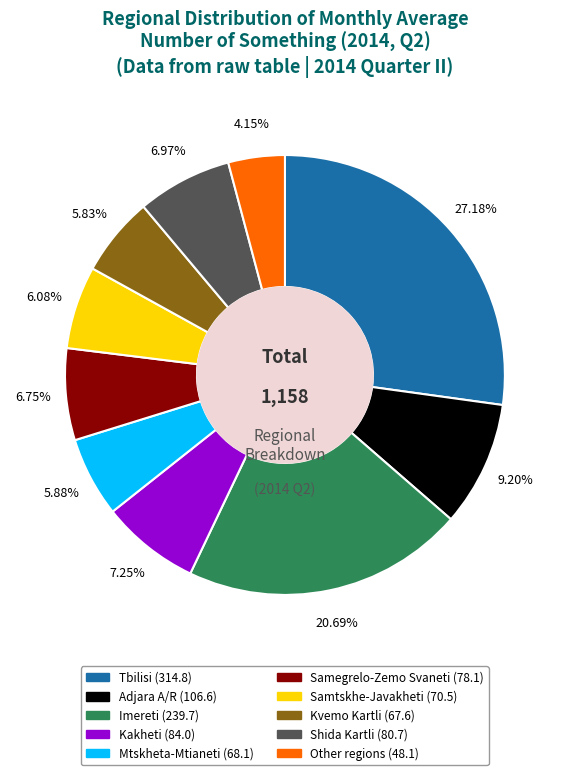

To the nearest percent, what portion does Imereti represent?

21%